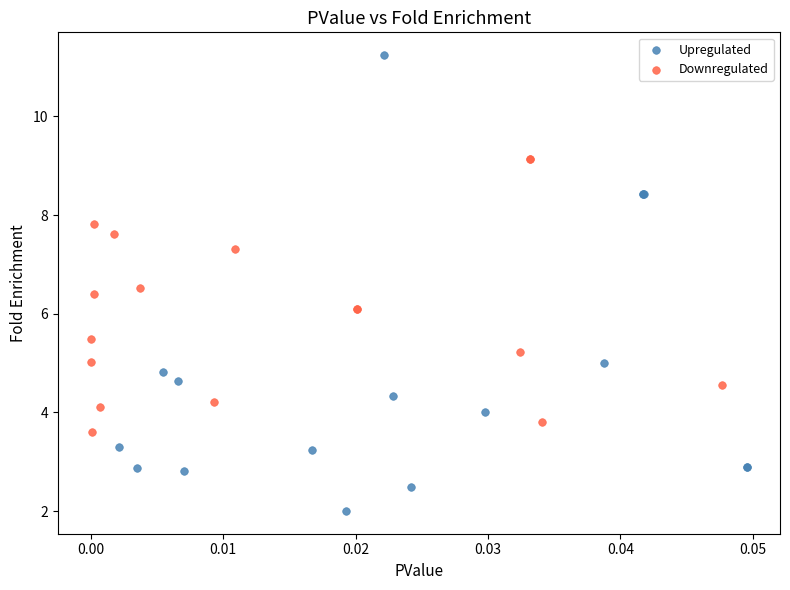

Which series contains the lowest Y value?

Upregulated